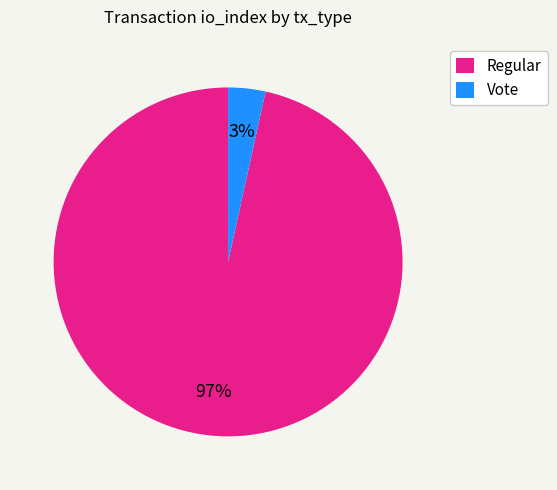

Combined, do Vote and Regular account for over 50%?

Yes